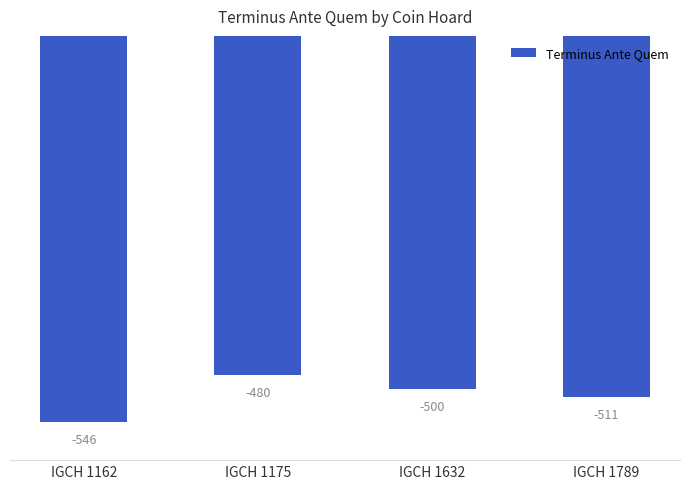

Does the chart contain stacked bars?

No